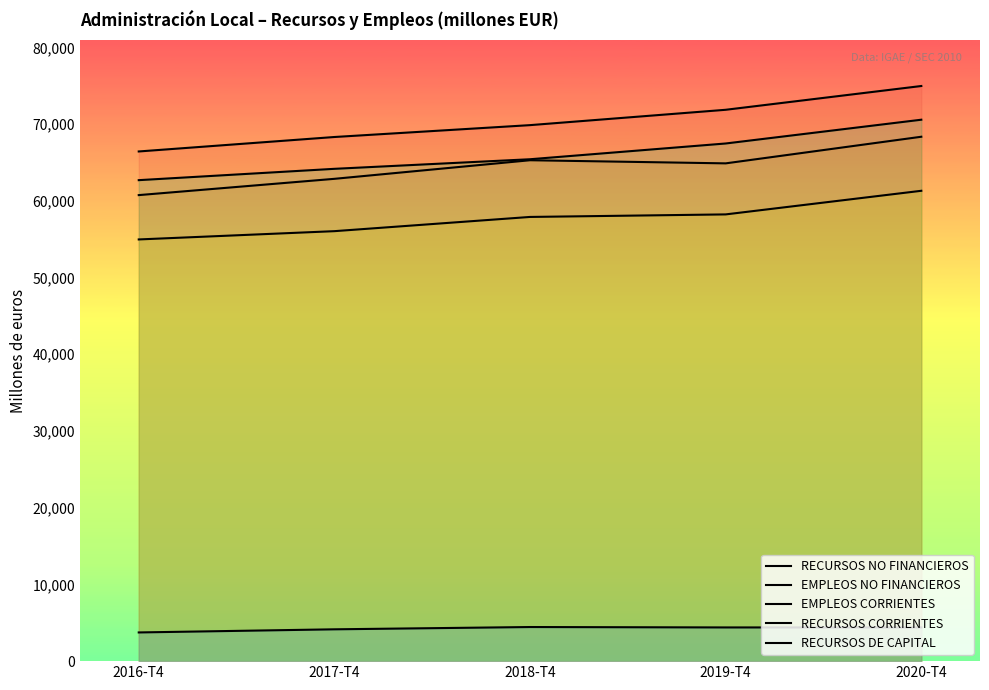

How many values in the RECURSOS NO FINANCIEROS series are below 69868?

2